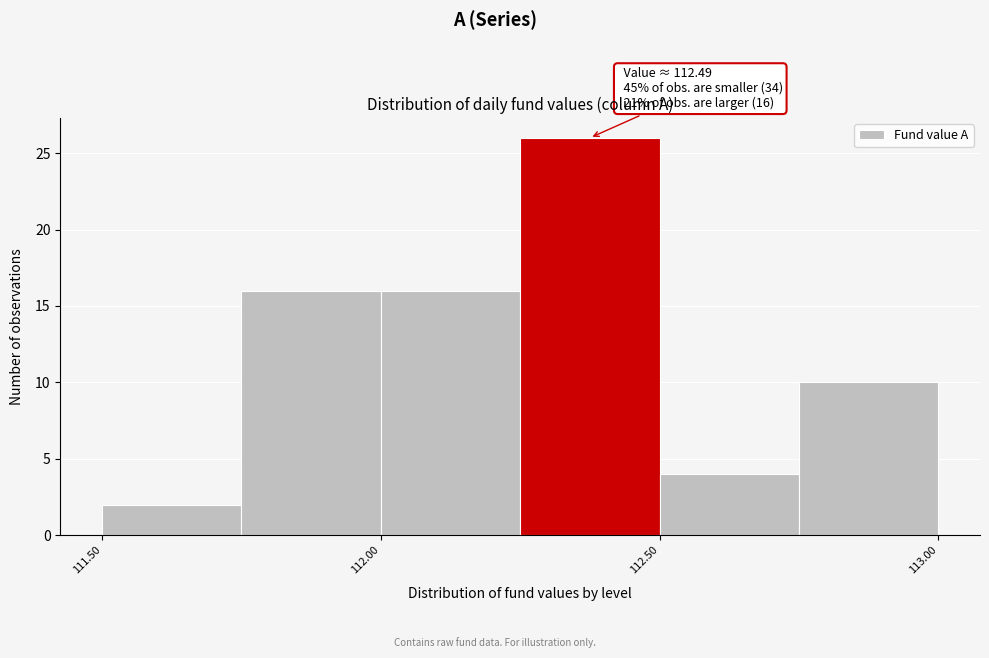

Which range on the x-axis has the tallest bar?

112.25 to 112.50